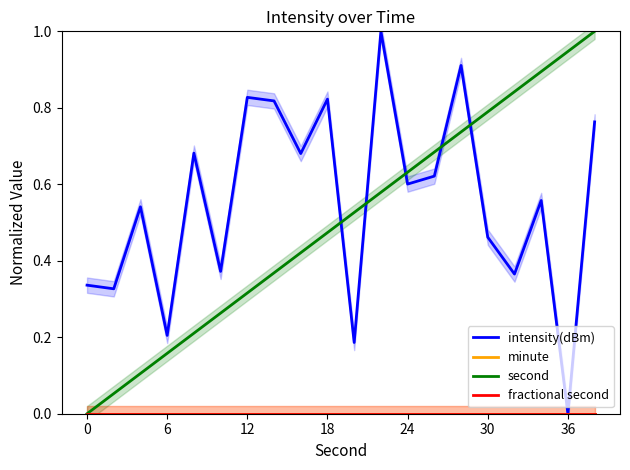

How many categories are shown in the chart?

20